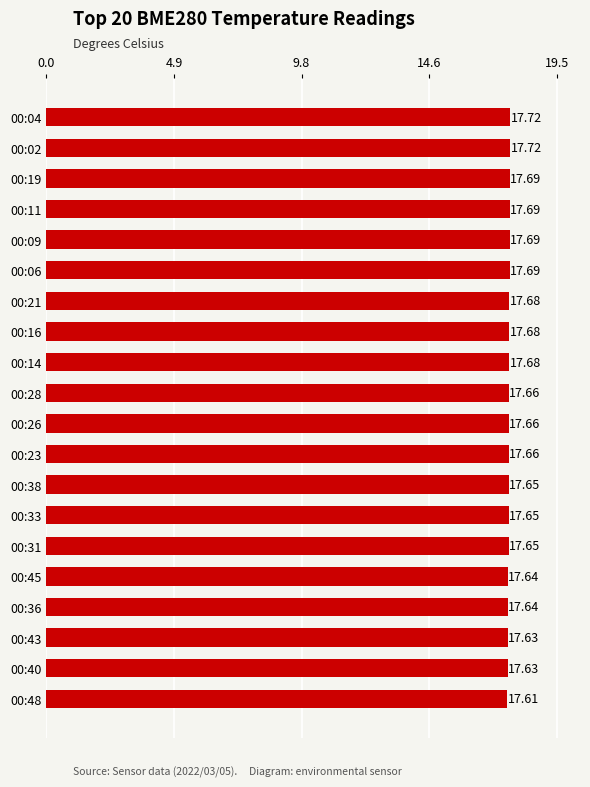

What is the smallest value displayed?

17.6